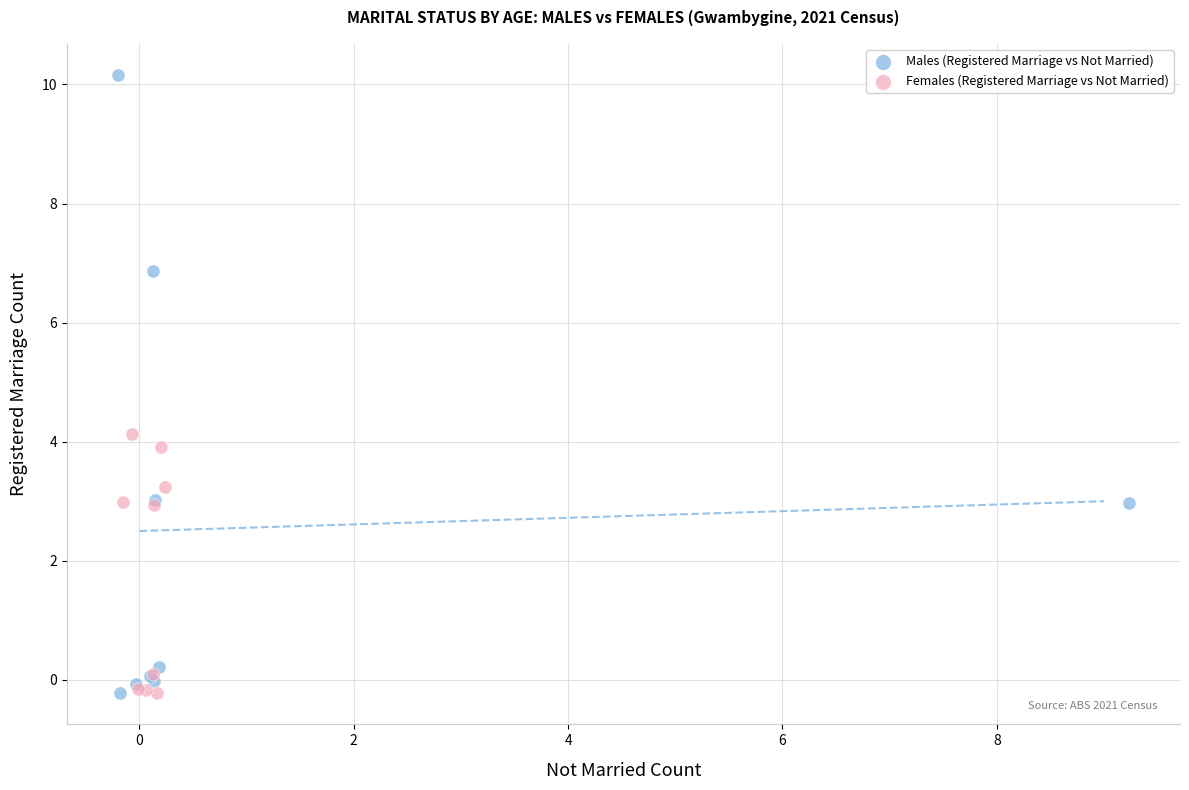

Which series contains the highest Y value?

Males (Registered Marriage vs Not Married)